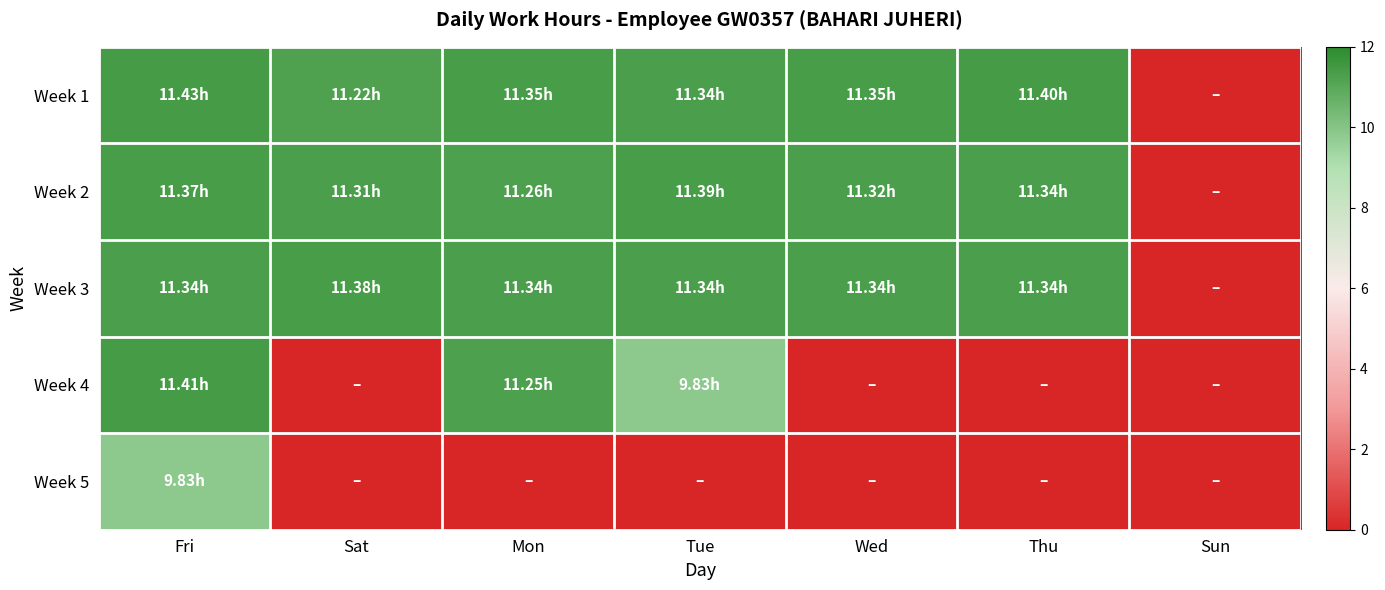

Reading left to right, what are all the values shown in this chart?

Week 1: Fri=11.4	Sat=11.2	Mon=11.3	Tue=11.3	Wed=11.3	Thu=11.4	Sun=0.0
Week 2: Fri=11.4	Sat=11.3	Mon=11.3	Tue=11.4	Wed=11.3	Thu=11.3	Sun=0.0
Week 3: Fri=11.3	Sat=11.4	Mon=11.3	Tue=11.3	Wed=11.3	Thu=11.3	Sun=0.0
Week 4: Fri=11.4	Sat=0.0	Mon=11.2	Tue=9.8	Wed=0.0	Thu=0.0	Sun=0.0
Week 5: Fri=9.8	Sat=0.0	Mon=0.0	Tue=0.0	Wed=0.0	Thu=0.0	Sun=0.0